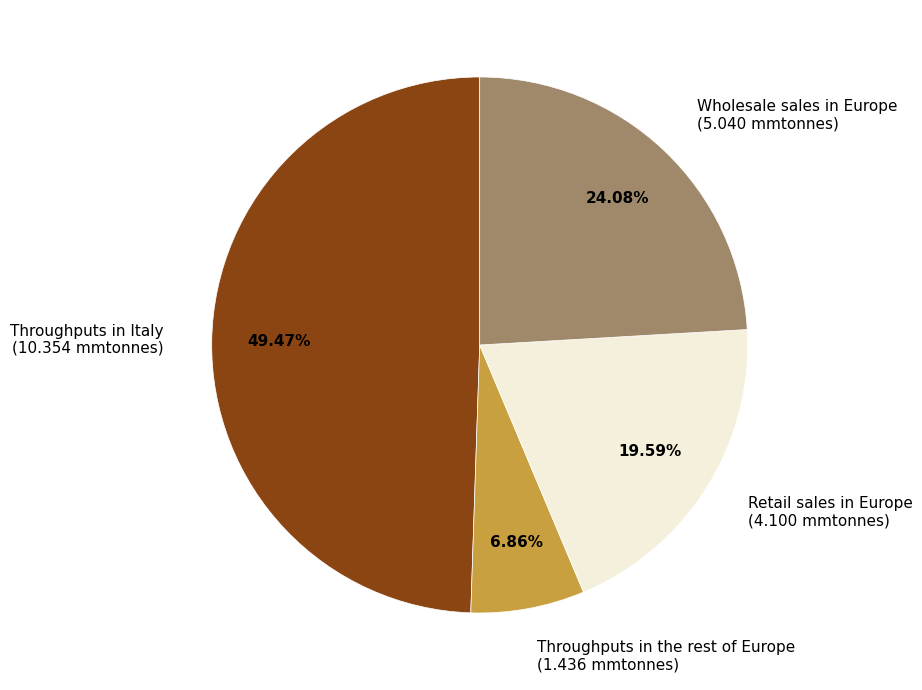

Does any single category account for the majority?

No